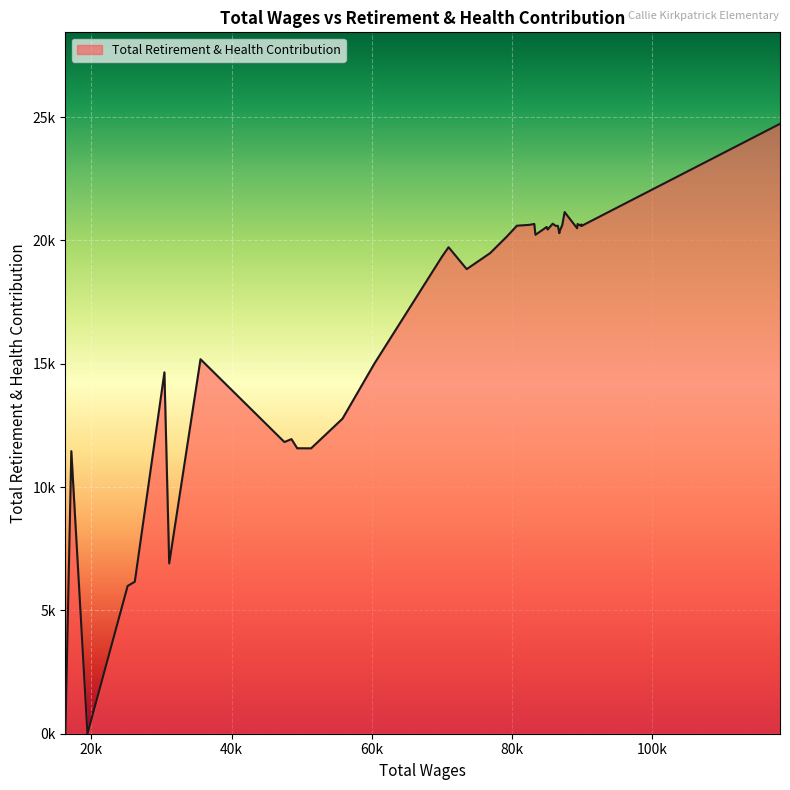

The value at 38 is 4516. True or false?

False